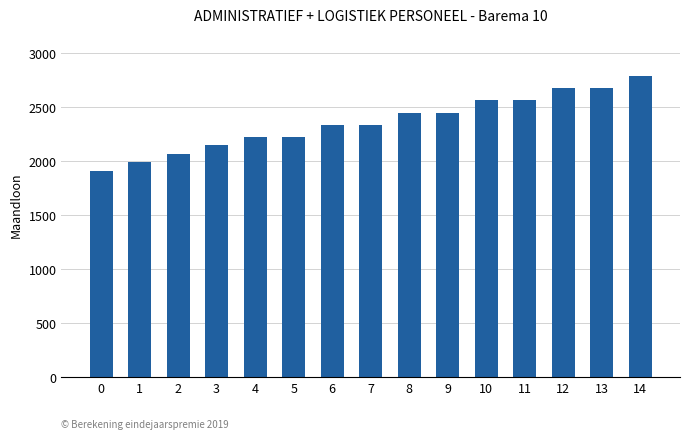

What is the sum of all values?

35377.0